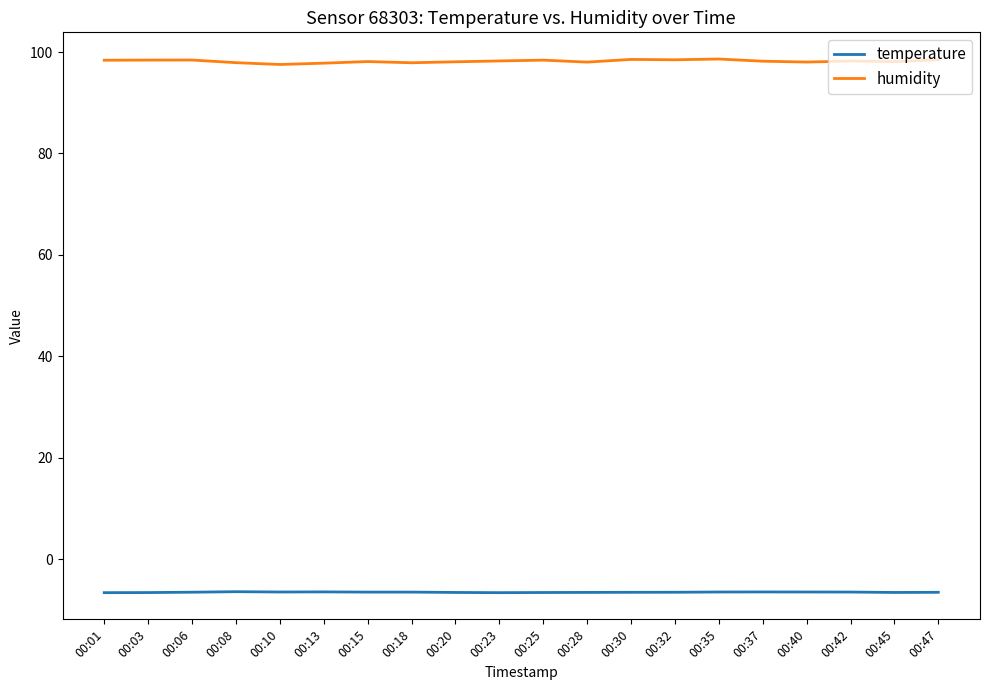

What is the total value across all series at 00:18?

91.4